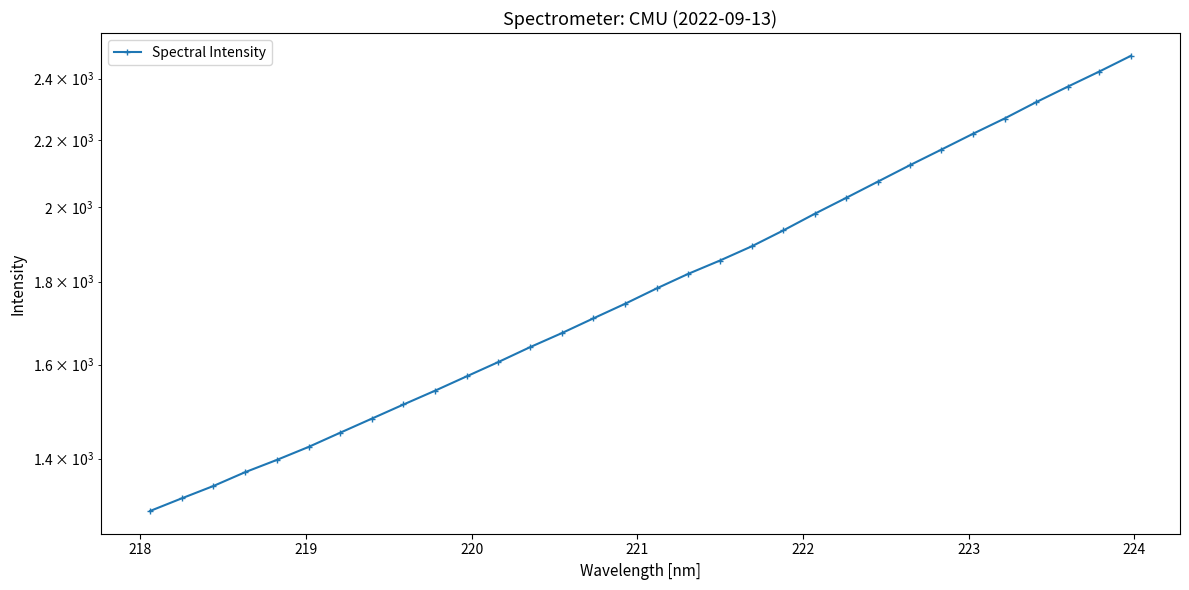

Does the chart display data point markers on the line(s)?

Yes